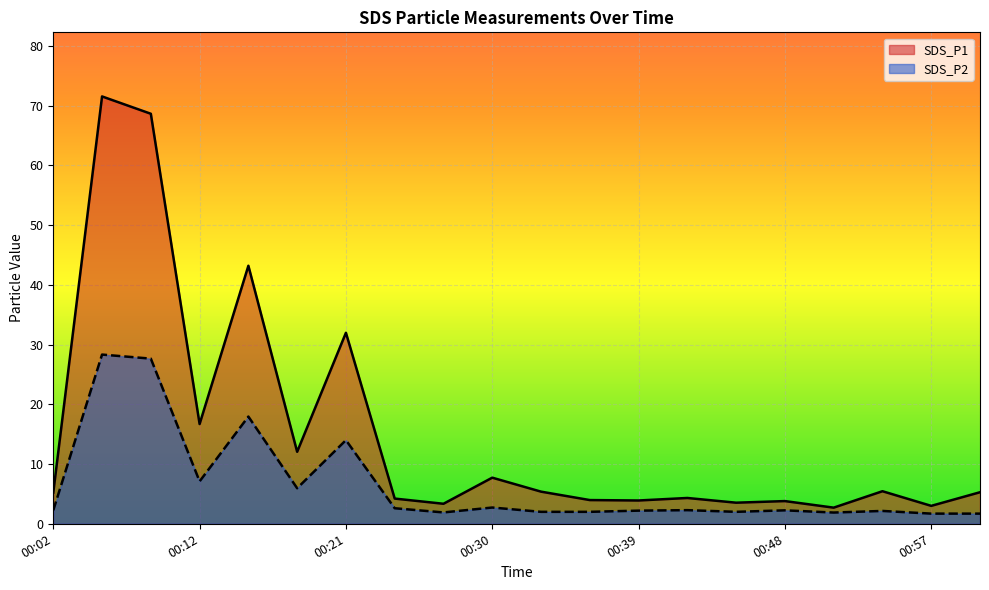

True or false: SDS_P2 has a value of 27.6 at 00:08.

True